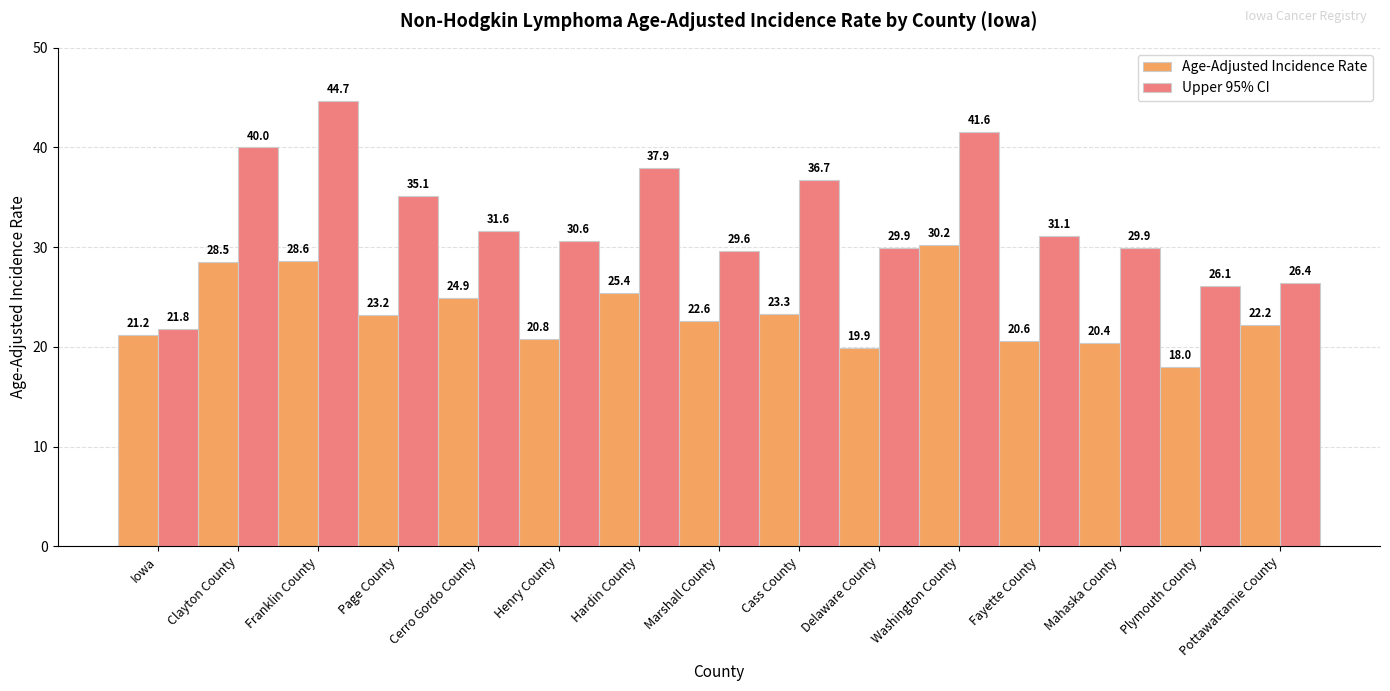

List the series in order of their overall mean, lowest first.

Age-Adjusted Incidence Rate, Upper 95% CI